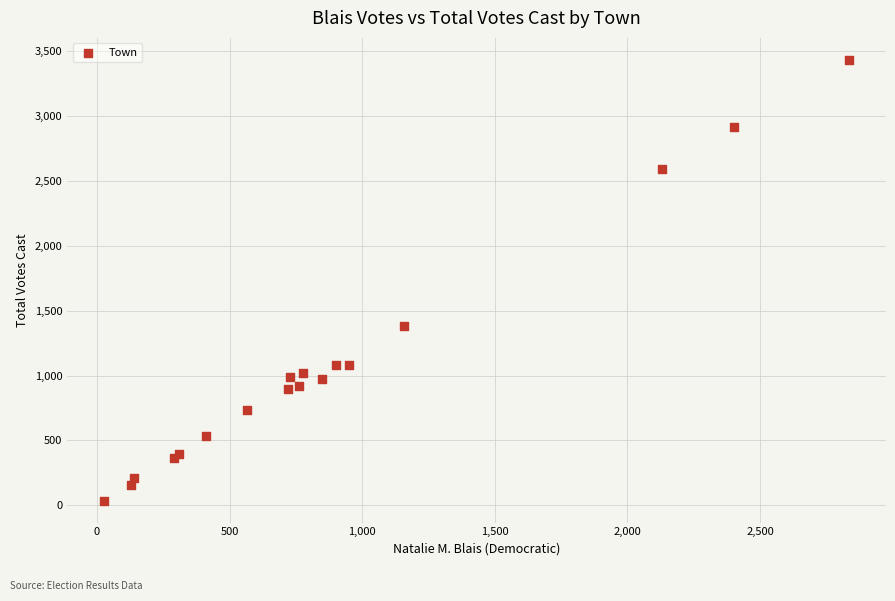

What Y value in the scatter plot is closest to 1733?

1384